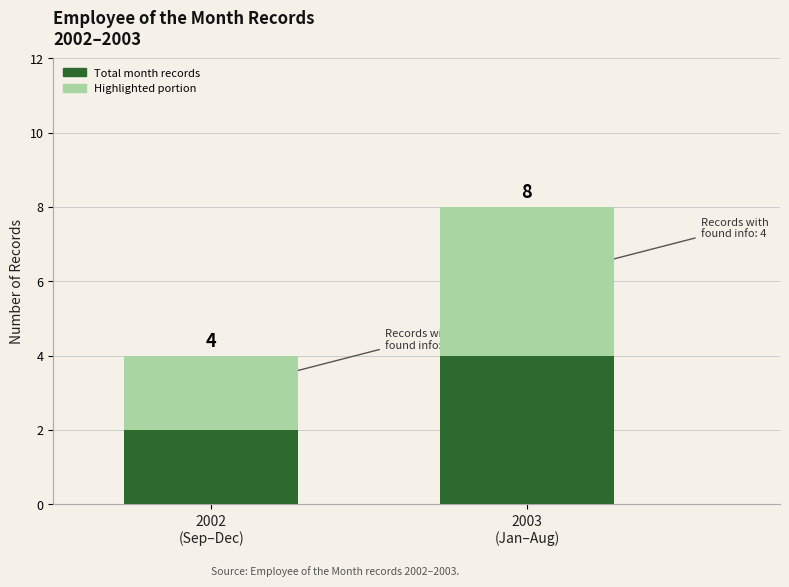

At which category is the sum across all series the highest?

2003
(Jan–Aug)